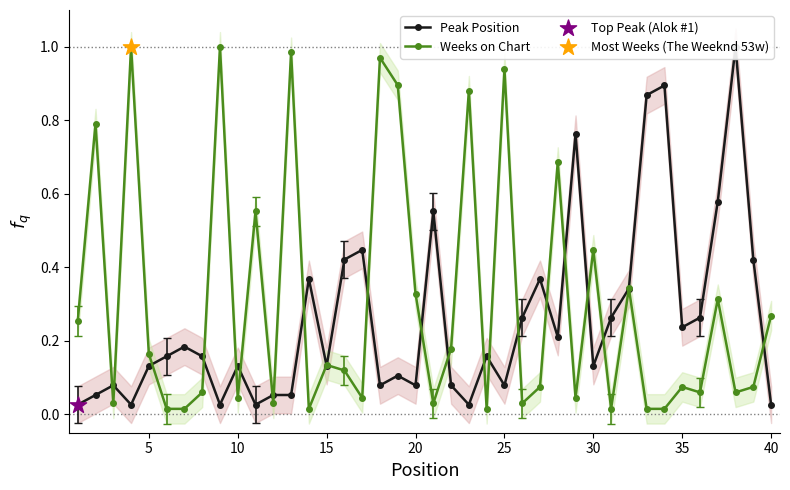

Which series has the largest total across all categories?

Weeks on Chart